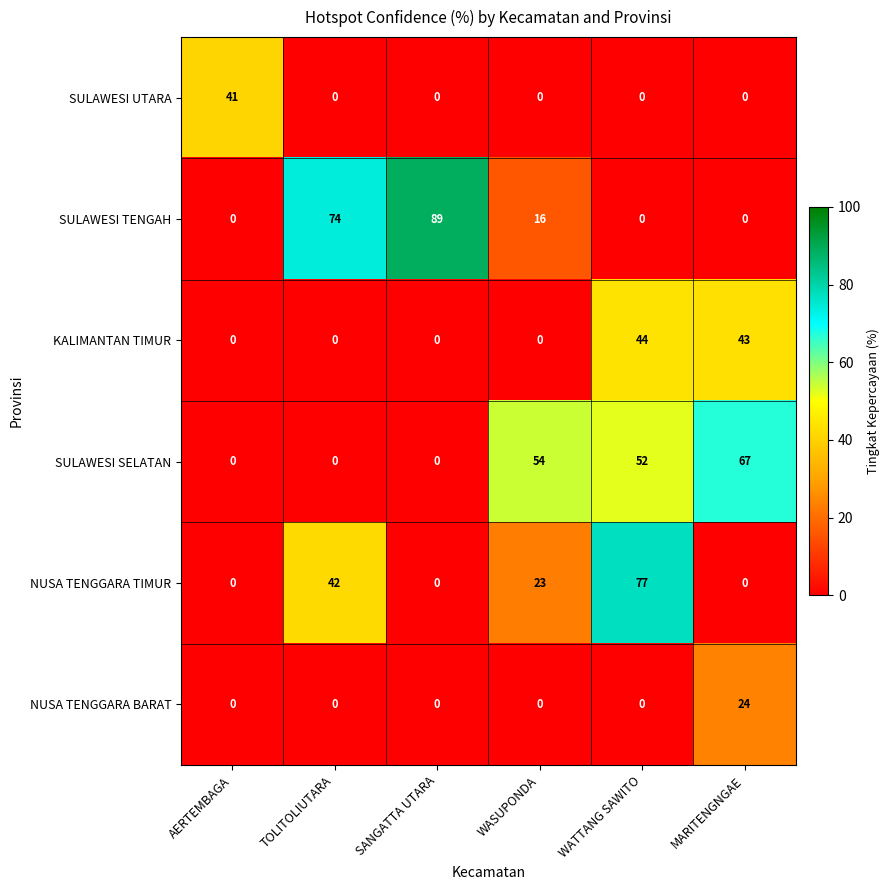

Is it true that SULAWESI TENGAH equals -53 at AERTEMBAGA?

False